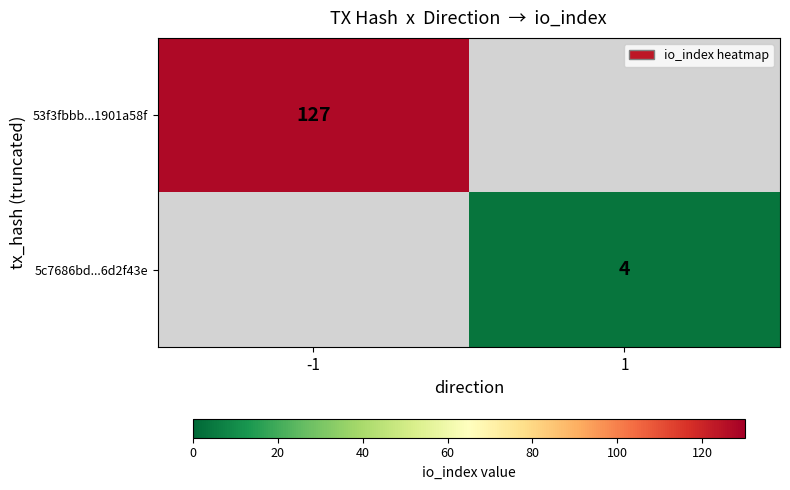

How many categories are shown in the chart?

2